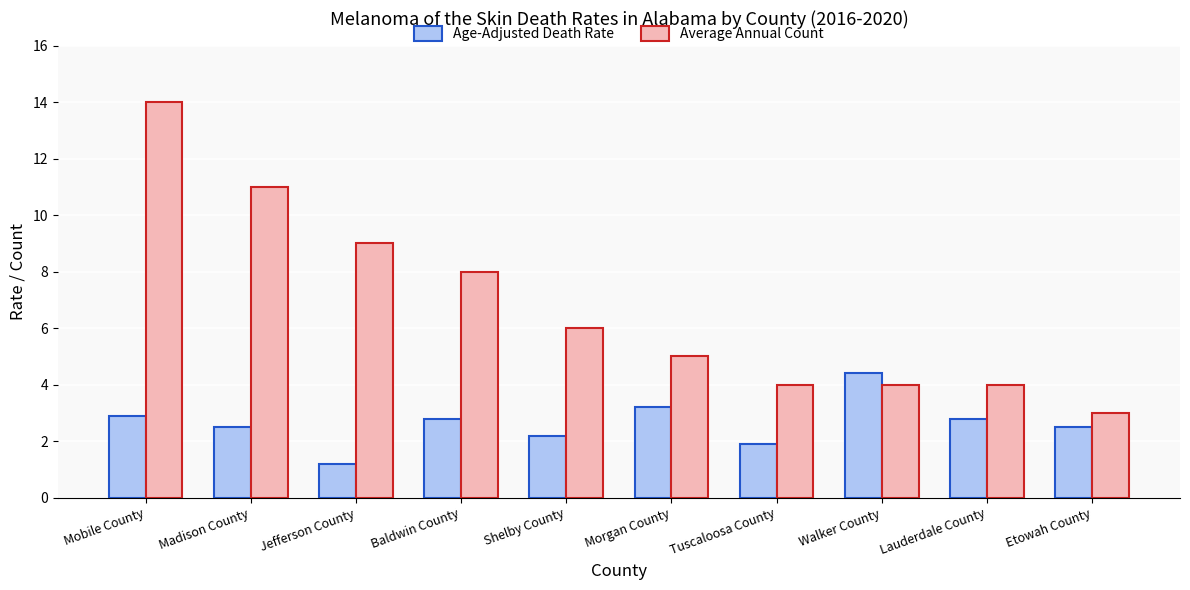

What is the approximate value of Age-Adjusted Death Rate at Lauderdale County?

2.8